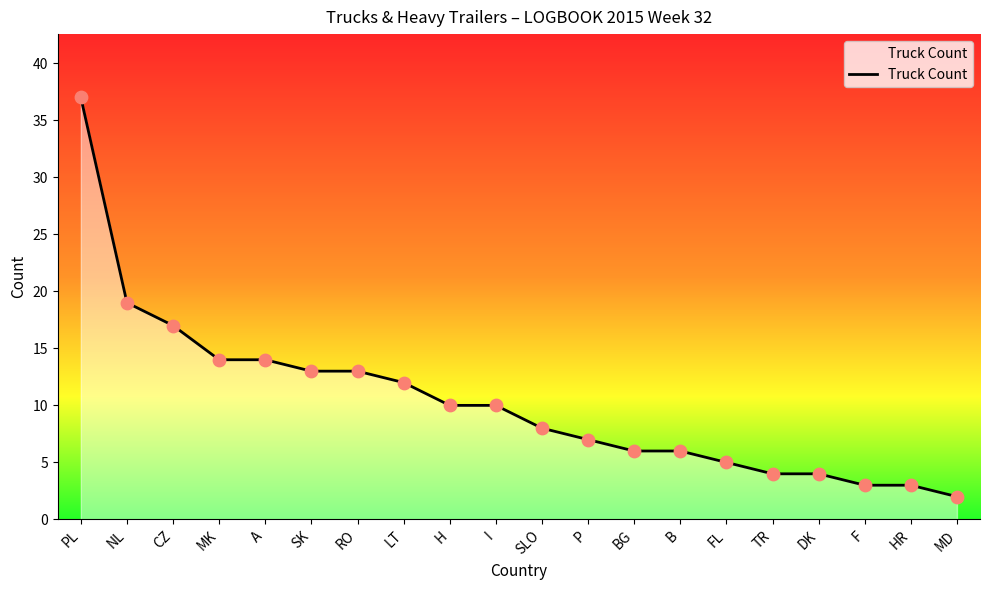

Approximately how many times larger is the value at B compared to TR?

1.5